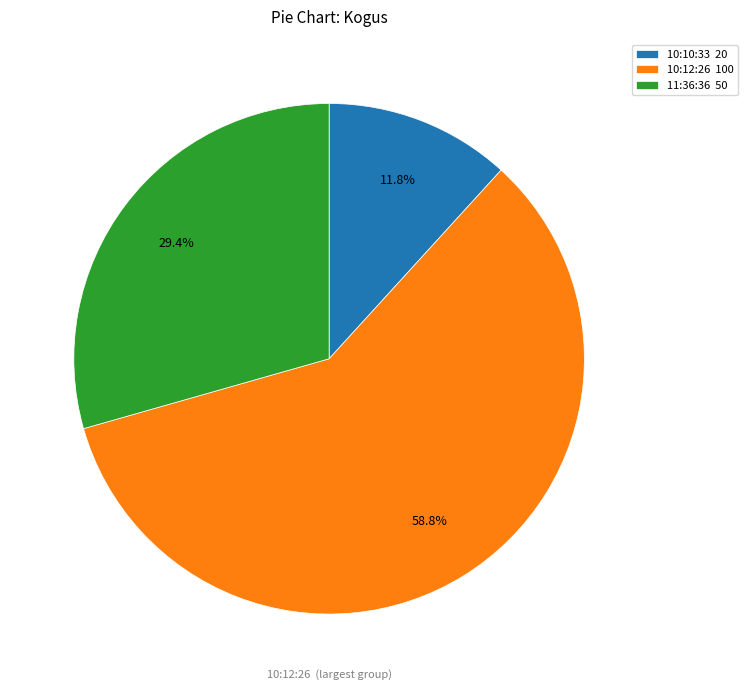

Which category has the biggest portion of the pie?

10:12:26 100